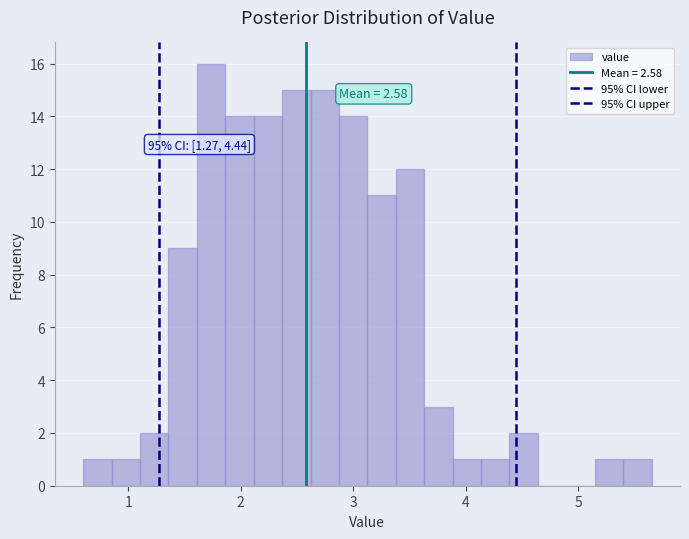

Around what value on the x-axis is the tallest bar? Give the approximate position of its centre, as read against the axis.

1.7